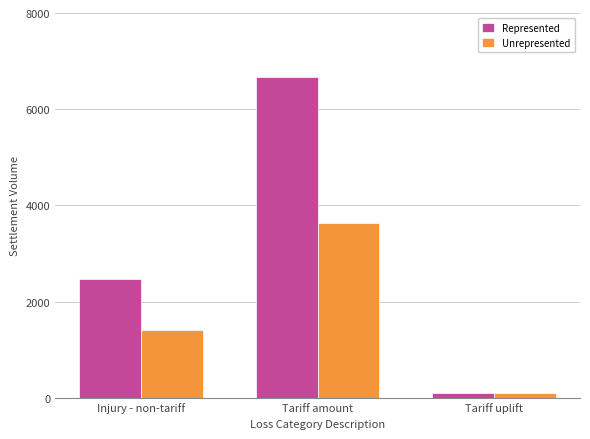

Reading left to right, list all the values displayed in this chart.

Represented: Injury - non-tariff=2458	Tariff amount=6666	Tariff uplift=102
Unrepresented: Injury - non-tariff=1407	Tariff amount=3624	Tariff uplift=101